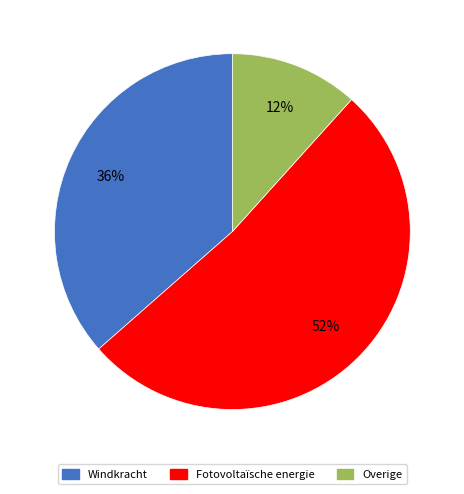

Do Fotovoltaïsche energie and Windkracht together represent more than half of the pie?

Yes